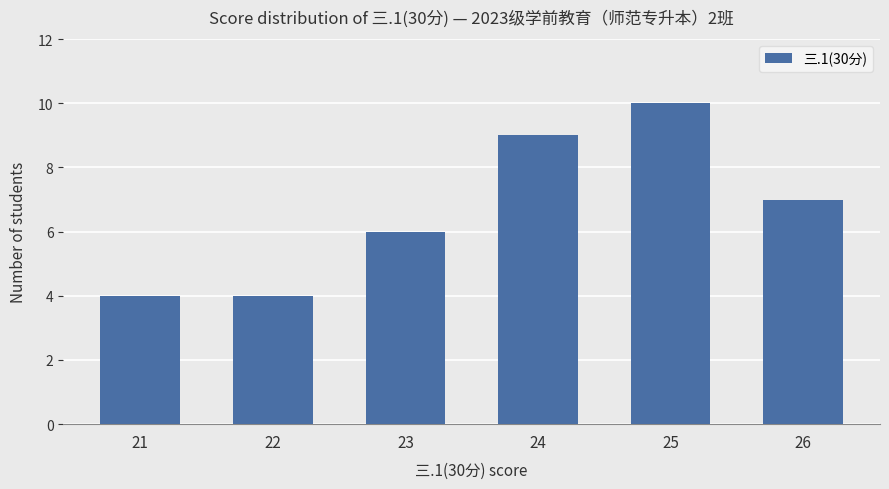

What is the sum of the values at 26 and 24?

16